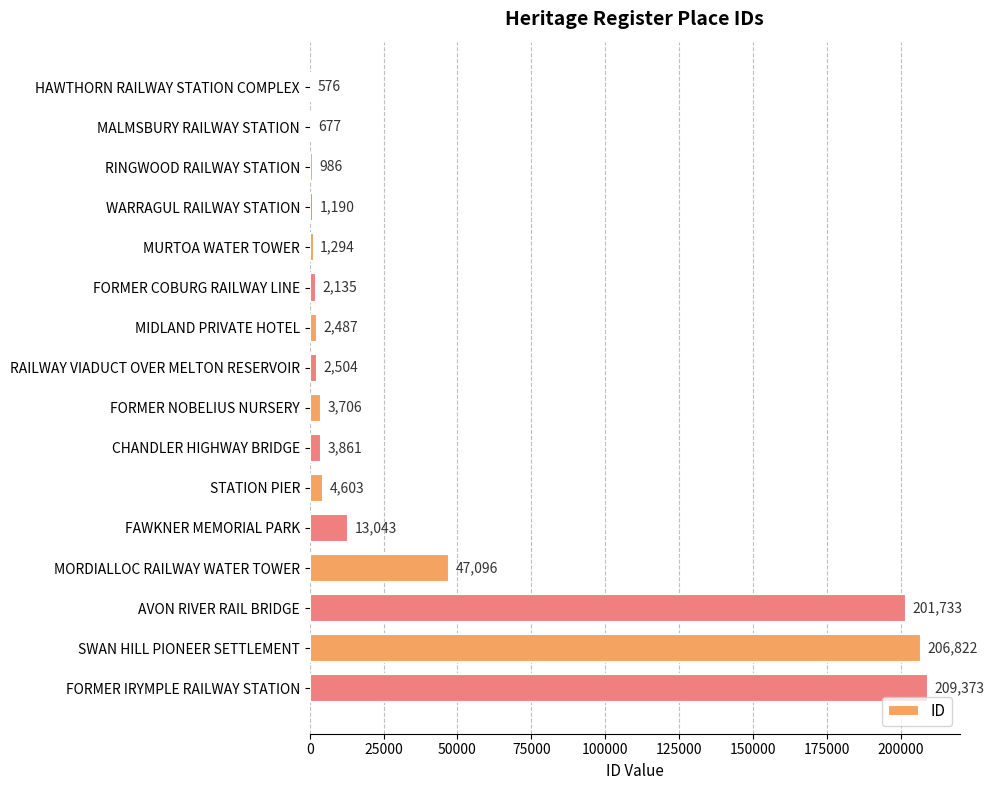

What value does the data have at MIDLAND PRIVATE HOTEL, to the nearest 10?

2490